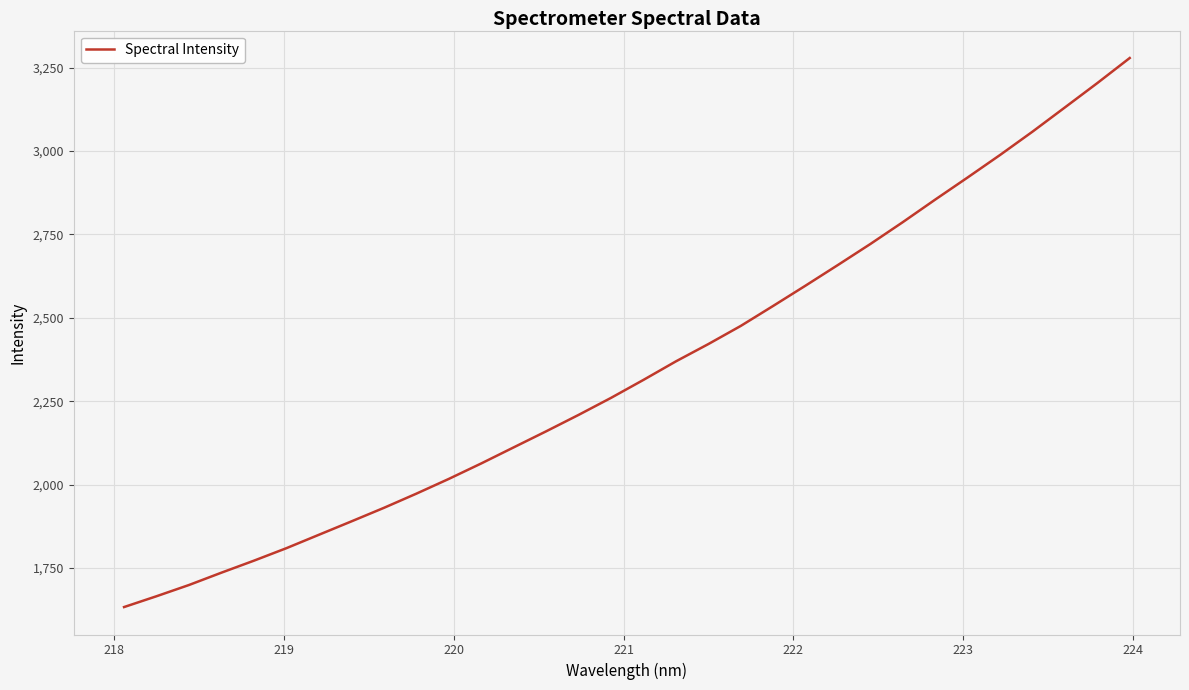

What is the maximum value shown in the chart?

3278.9